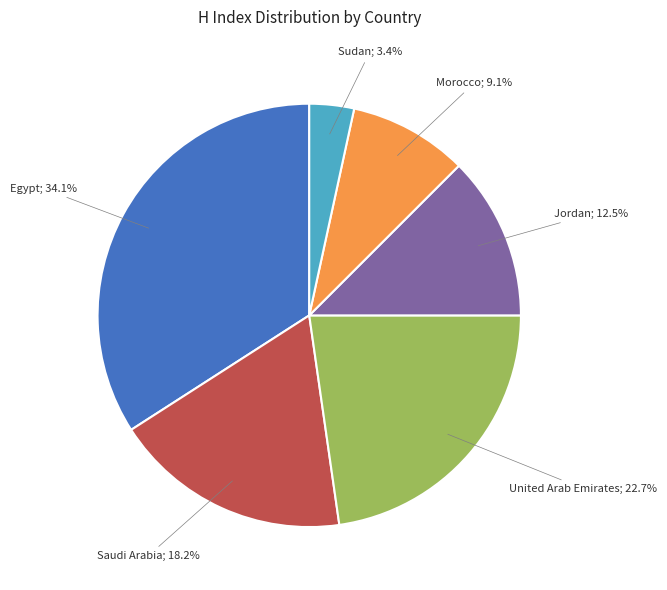

Is there any slice that represents more than half of the pie?

No